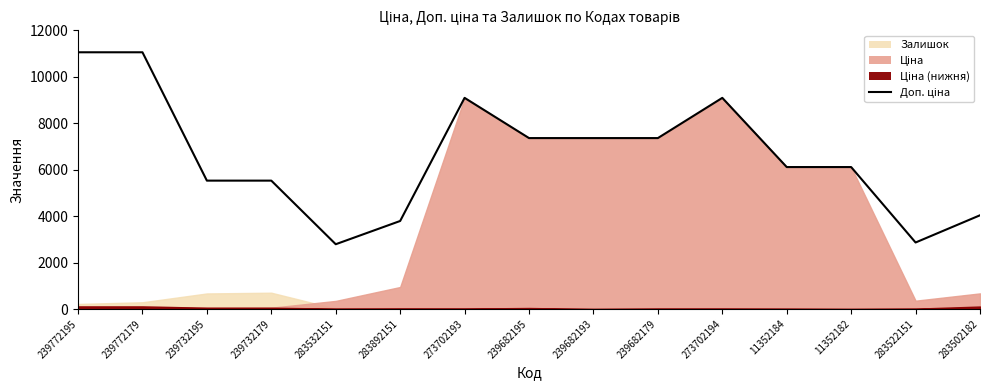

Reading left to right, extract all data points from this chart.

239772195=11055.0	239772179=11055.0	239732195=5528.0	239732179=5528.0	283532151=2789.2	283892151=3790.3	273702193=9092.0	239682195=7360.2	239682193=7360.2	239682179=7360.2	273702194=9092.0	11352184=6112.5	11352182=6112.5	283522151=2863.8	283502182=4036.0